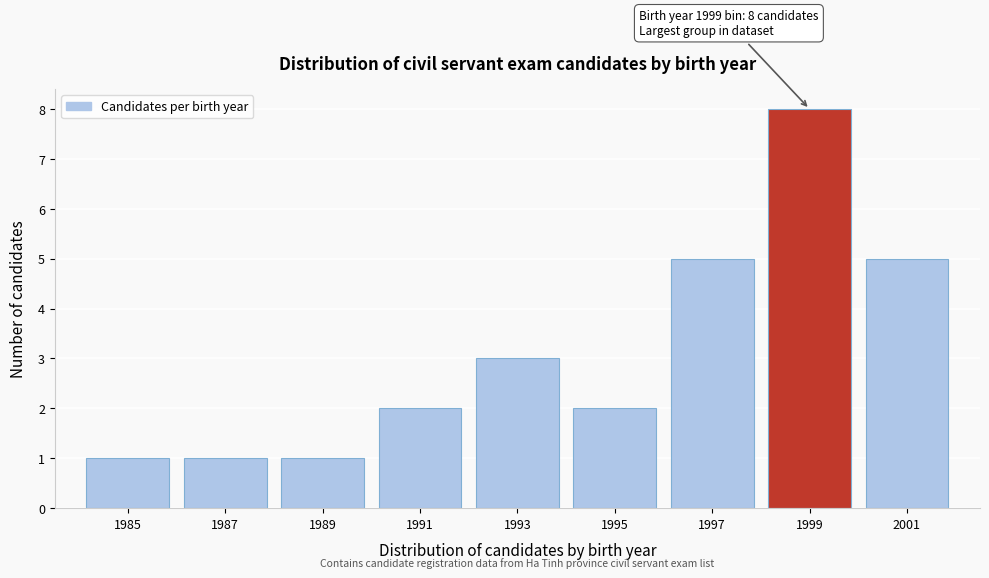

Over which range of the x-axis is the bar tallest?

1998 to 2000